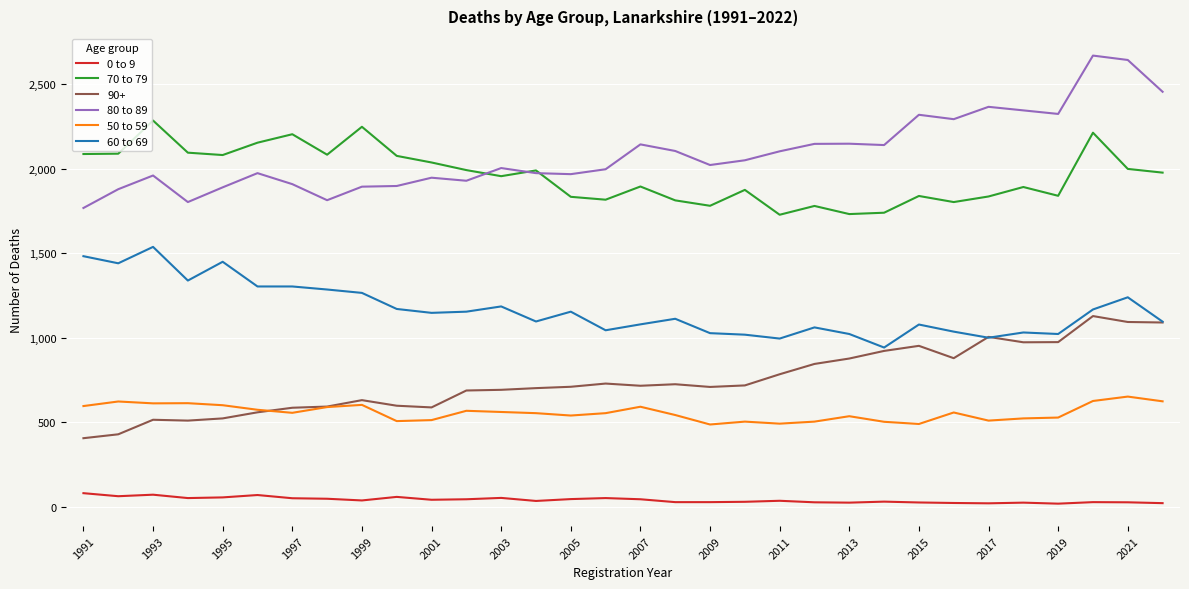

True or false: 60 to 69 and 0 to 9 cross at least once.

False